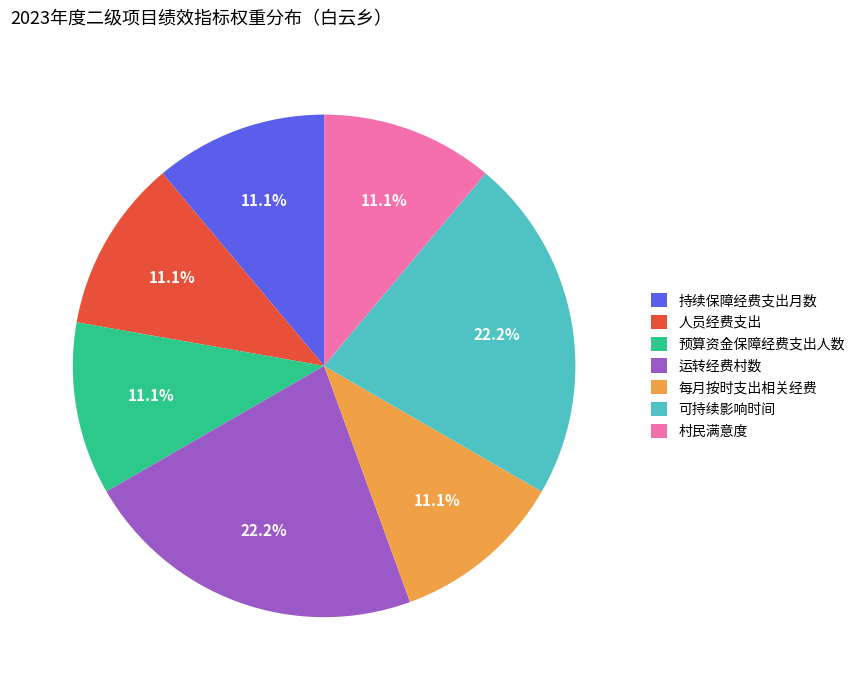

Is there any slice that represents more than half of the pie?

No